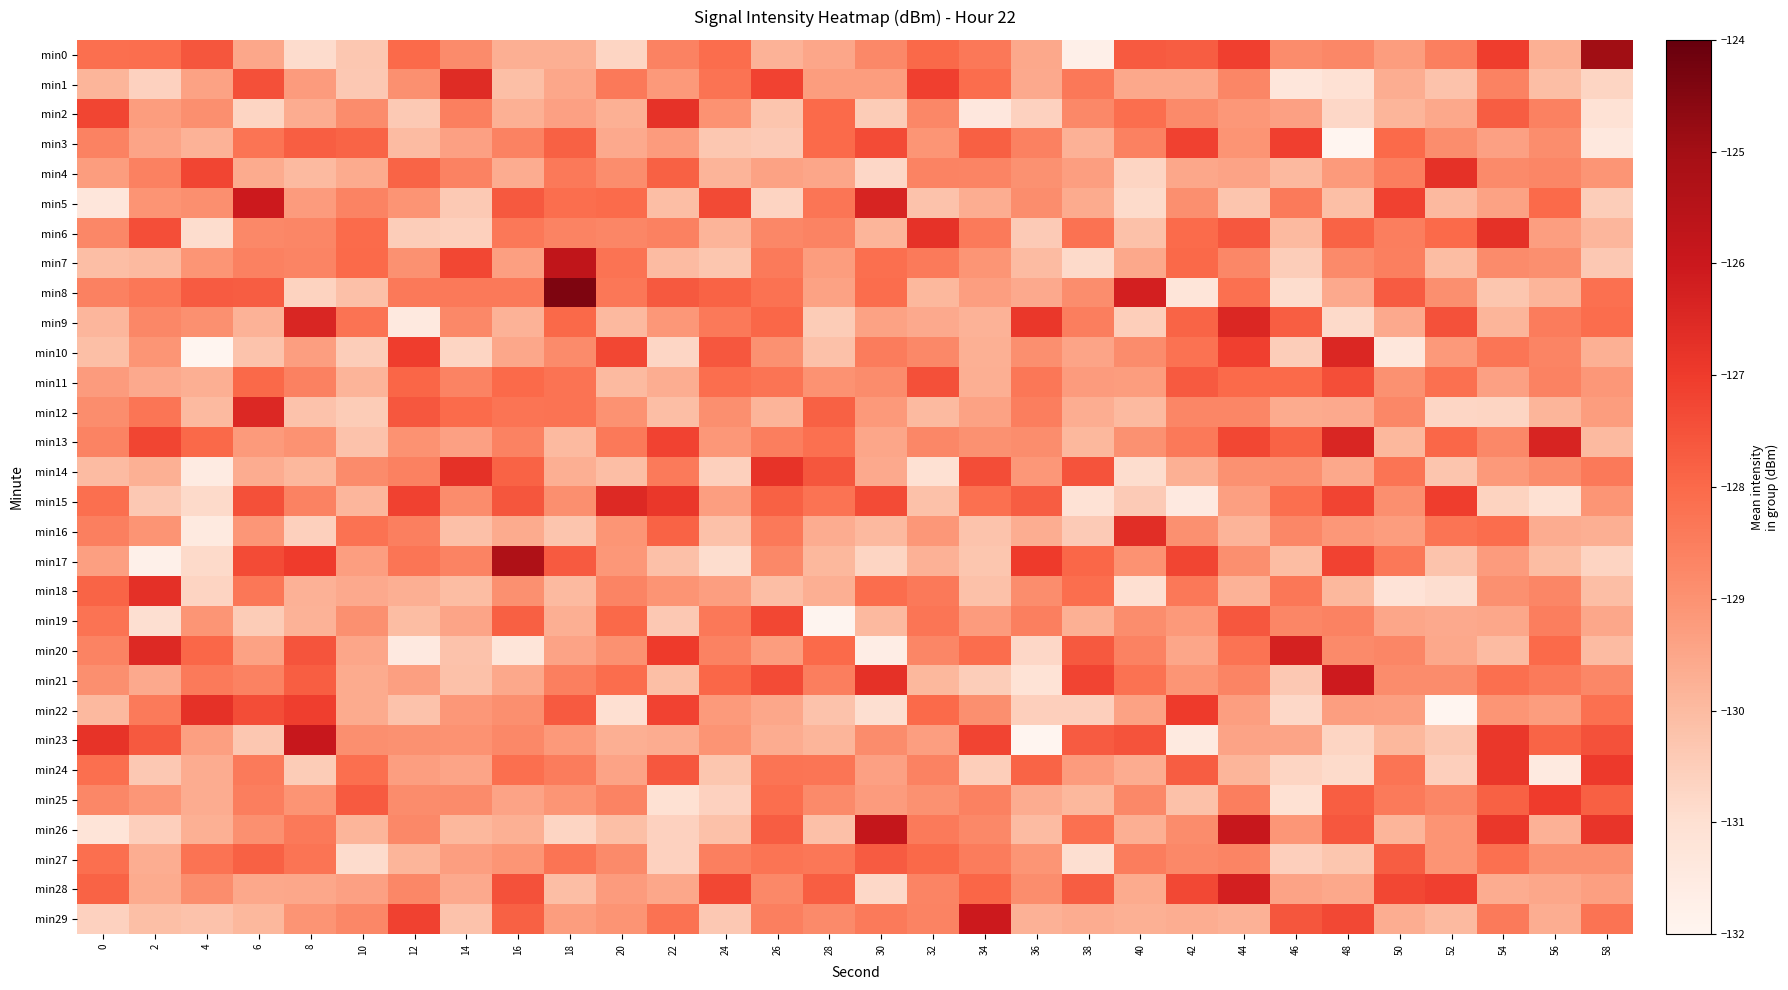

Reading left to right, list all the values displayed in this chart.

min0: 0=-128.1	2=-128.1	4=-127.6	6=-129.5	8=-130.9	10=-130.3	12=-128.0	14=-128.8	16=-129.7	18=-129.7	20=-130.7	22=-128.6	24=-128.1	26=-129.8	28=-129.5	30=-128.8	32=-128.0	34=-128.4	36=-129.6	38=-131.7	40=-127.7	42=-127.7	44=-127.1	46=-128.9	48=-128.7	50=-129.3	52=-128.6	54=-127.0	56=-129.7	58=-124.9
min1: 0=-129.8	2=-130.6	4=-129.4	6=-127.4	8=-129.2	10=-130.4	12=-128.9	14=-126.6	16=-130.1	18=-129.5	20=-128.4	22=-129.2	24=-128.2	26=-127.2	28=-129.3	30=-129.3	32=-127.1	34=-128.1	36=-129.6	38=-128.3	40=-129.6	42=-129.6	44=-128.7	46=-131.3	48=-131.1	50=-129.7	52=-130.2	54=-128.6	56=-130.1	58=-130.7
min2: 0=-127.2	2=-129.3	4=-128.9	6=-130.7	8=-129.7	10=-128.9	12=-130.4	14=-128.5	16=-129.7	18=-129.4	20=-129.7	22=-126.8	24=-129.0	26=-130.3	28=-128.0	30=-130.5	32=-128.7	34=-131.4	36=-130.6	38=-128.8	40=-128.1	42=-128.8	44=-129.1	46=-129.4	48=-130.8	50=-129.9	52=-129.6	54=-127.7	56=-128.6	58=-131.1
min3: 0=-128.6	2=-129.5	4=-129.8	6=-128.3	8=-127.8	10=-127.9	12=-130.0	14=-129.4	16=-128.6	18=-127.8	20=-129.6	22=-129.2	24=-130.3	26=-130.4	28=-128.0	30=-127.4	32=-129.1	34=-127.8	36=-128.6	38=-129.8	40=-128.6	42=-127.2	44=-129.0	46=-127.1	48=-132.1	50=-128.0	52=-128.9	54=-129.4	56=-128.9	58=-131.4
min4: 0=-129.3	2=-128.6	4=-127.2	6=-129.6	8=-130.0	10=-129.6	12=-127.9	14=-128.6	16=-129.6	18=-128.4	20=-128.9	22=-127.8	24=-129.8	26=-129.4	28=-129.5	30=-130.8	32=-128.6	34=-128.7	36=-129.0	38=-129.3	40=-130.7	42=-129.5	44=-129.4	46=-130.0	48=-129.2	50=-128.5	52=-126.7	54=-128.8	56=-128.7	58=-129.1
min5: 0=-131.3	2=-129.0	4=-128.9	6=-126.0	8=-129.2	10=-128.6	12=-129.0	14=-130.4	16=-127.6	18=-128.1	20=-128.1	22=-130.1	24=-127.3	26=-130.7	28=-128.3	30=-126.4	32=-130.2	34=-129.7	36=-128.9	38=-129.6	40=-130.9	42=-128.9	44=-130.3	46=-128.4	48=-130.1	50=-127.1	52=-129.9	54=-129.4	56=-128.0	58=-130.5
min6: 0=-128.7	2=-127.4	4=-130.9	6=-128.8	8=-128.7	10=-128.1	12=-130.5	14=-130.6	16=-128.4	18=-128.6	20=-128.7	22=-128.6	24=-129.8	26=-128.7	28=-128.6	30=-129.9	32=-126.8	34=-128.4	36=-130.4	38=-128.2	40=-130.2	42=-128.1	44=-127.6	46=-130.0	48=-127.8	50=-128.5	52=-128.0	54=-126.7	56=-129.3	58=-129.9
min7: 0=-130.1	2=-130.0	4=-129.1	6=-128.6	8=-128.7	10=-128.0	12=-129.0	14=-127.3	16=-129.3	18=-125.7	20=-128.2	22=-130.0	24=-130.3	26=-128.4	28=-129.3	30=-128.1	32=-128.4	34=-129.1	36=-130.0	38=-130.8	40=-129.5	42=-128.0	44=-128.7	46=-130.5	48=-128.8	50=-128.5	52=-130.1	54=-128.8	56=-128.9	58=-130.4
min8: 0=-128.6	2=-128.3	4=-127.7	6=-127.7	8=-130.7	10=-130.1	12=-128.4	14=-128.4	16=-128.4	18=-124.4	20=-128.3	22=-127.6	24=-127.9	26=-128.2	28=-129.4	30=-128.1	32=-129.9	34=-129.3	36=-129.6	38=-128.9	40=-126.2	42=-131.2	44=-128.2	46=-130.9	48=-129.6	50=-127.7	52=-128.9	54=-130.3	56=-129.9	58=-128.2
min9: 0=-129.9	2=-128.7	4=-128.9	6=-129.8	8=-126.4	10=-128.2	12=-131.4	14=-128.8	16=-129.8	18=-128.0	20=-130.0	22=-129.1	24=-128.4	26=-128.0	28=-130.4	30=-129.4	32=-129.6	34=-129.8	36=-126.9	38=-128.5	40=-130.5	42=-127.9	44=-126.5	46=-127.8	48=-130.8	50=-129.6	52=-127.5	54=-129.8	56=-128.5	58=-128.1
min10: 0=-130.1	2=-129.1	4=-132.9	6=-130.2	8=-129.3	10=-130.5	12=-127.0	14=-130.7	16=-129.5	18=-128.8	20=-127.3	22=-130.7	24=-127.6	26=-129.0	28=-130.2	30=-128.4	32=-128.8	34=-129.7	36=-128.9	38=-129.5	40=-128.9	42=-128.2	44=-127.1	46=-130.5	48=-126.4	50=-131.3	52=-129.2	54=-128.3	56=-128.7	58=-129.7
min11: 0=-129.2	2=-129.6	4=-129.7	6=-128.0	8=-128.6	10=-129.8	12=-127.9	14=-128.6	16=-128.0	18=-128.2	20=-130.0	22=-129.7	24=-128.1	26=-128.3	28=-129.0	30=-128.9	32=-127.5	34=-129.7	36=-128.3	38=-129.2	40=-129.3	42=-127.7	44=-128.0	46=-128.0	48=-127.4	50=-129.0	52=-128.2	54=-129.4	56=-128.6	58=-129.2
min12: 0=-128.9	2=-128.3	4=-130.0	6=-126.5	8=-130.2	10=-130.5	12=-127.6	14=-128.1	16=-128.3	18=-128.2	20=-129.0	22=-130.1	24=-128.9	26=-129.8	28=-127.8	30=-129.2	32=-130.0	34=-129.4	36=-128.5	38=-129.7	40=-130.0	42=-128.7	44=-128.7	46=-129.6	48=-129.6	50=-128.7	52=-130.7	54=-130.7	56=-129.9	58=-129.3
min13: 0=-128.6	2=-127.2	4=-128.0	6=-129.2	8=-129.0	10=-130.2	12=-129.0	14=-129.3	16=-128.6	18=-130.0	20=-128.4	22=-127.2	24=-129.1	26=-128.5	28=-128.2	30=-129.5	32=-128.7	34=-129.0	36=-128.9	38=-129.9	40=-129.0	42=-128.4	44=-127.3	46=-127.8	48=-126.4	50=-129.9	52=-128.0	54=-128.8	56=-126.4	58=-130.0
min14: 0=-130.0	2=-129.7	4=-131.5	6=-129.6	8=-129.9	10=-128.8	12=-128.6	14=-126.7	16=-127.9	18=-129.7	20=-130.1	22=-128.4	24=-130.6	26=-126.8	28=-127.6	30=-129.6	32=-131.1	34=-127.4	36=-129.1	38=-127.5	40=-130.9	42=-129.7	44=-129.0	46=-128.9	48=-129.5	50=-128.3	52=-130.3	54=-129.2	56=-128.9	58=-128.4
min15: 0=-128.1	2=-130.3	4=-130.8	6=-127.5	8=-128.6	10=-129.9	12=-127.1	14=-128.9	16=-127.6	18=-128.9	20=-126.5	22=-126.9	24=-129.3	26=-127.8	28=-128.2	30=-127.4	32=-130.2	34=-128.2	36=-127.7	38=-131.1	40=-130.4	42=-131.4	44=-129.3	46=-128.1	48=-127.2	50=-128.9	52=-127.0	54=-130.7	56=-131.0	58=-129.1
min16: 0=-128.5	2=-129.0	4=-131.5	6=-129.1	8=-130.6	10=-128.2	12=-128.6	14=-130.1	16=-129.6	18=-130.3	20=-129.1	22=-127.9	24=-130.2	26=-128.4	28=-129.6	30=-130.0	32=-129.1	34=-130.2	36=-129.7	38=-130.4	40=-126.6	42=-129.0	44=-129.8	46=-128.7	48=-129.1	50=-129.3	52=-128.3	54=-128.1	56=-129.6	58=-129.7
min17: 0=-129.3	2=-131.8	4=-130.8	6=-127.4	8=-127.0	10=-129.3	12=-128.3	14=-128.6	16=-125.3	18=-127.7	20=-129.2	22=-130.1	24=-130.9	26=-128.8	28=-129.9	30=-130.7	32=-129.8	34=-130.3	36=-127.0	38=-127.9	40=-129.0	42=-127.2	44=-128.9	46=-130.0	48=-127.2	50=-128.4	52=-130.2	54=-129.2	56=-130.1	58=-130.7
min18: 0=-127.9	2=-126.7	4=-130.7	6=-128.3	8=-129.8	10=-129.6	12=-129.7	14=-130.0	16=-128.9	18=-130.0	20=-128.7	22=-129.1	24=-129.3	26=-130.1	28=-129.7	30=-128.1	32=-128.4	34=-130.2	36=-128.9	38=-128.1	40=-131.0	42=-128.3	44=-129.8	46=-128.3	48=-129.9	50=-131.2	52=-131.0	54=-128.9	56=-128.7	58=-130.1
min19: 0=-128.2	2=-131.0	4=-129.1	6=-130.5	8=-129.8	10=-128.9	12=-130.0	14=-129.5	16=-127.8	18=-129.7	20=-128.0	22=-130.4	24=-128.4	26=-127.3	28=-132.0	30=-130.0	32=-128.3	34=-129.2	36=-128.6	38=-129.7	40=-128.9	42=-129.2	44=-127.6	46=-128.7	48=-128.6	50=-129.5	52=-129.6	54=-129.5	56=-128.5	58=-129.5
min20: 0=-128.7	2=-126.5	4=-128.0	6=-129.4	8=-127.6	10=-129.5	12=-131.4	14=-130.2	16=-131.2	18=-129.4	20=-129.0	22=-127.0	24=-128.6	26=-129.3	28=-128.0	30=-131.7	32=-128.7	34=-128.1	36=-130.8	38=-127.6	40=-128.6	42=-129.5	44=-128.2	46=-126.3	48=-128.8	50=-128.7	52=-129.6	54=-130.0	56=-128.0	58=-130.0
min21: 0=-128.9	2=-129.6	4=-128.4	6=-128.6	8=-127.8	10=-129.6	12=-129.3	14=-130.2	16=-129.5	18=-128.5	20=-128.1	22=-130.1	24=-128.0	26=-127.4	28=-128.5	30=-126.7	32=-129.9	34=-130.5	36=-131.1	38=-127.2	40=-128.2	42=-129.1	44=-128.7	46=-130.4	48=-126.1	50=-128.8	52=-128.9	54=-128.1	56=-128.4	58=-128.7
min22: 0=-129.9	2=-128.4	4=-126.7	6=-127.4	8=-127.1	10=-129.6	12=-130.2	14=-129.2	16=-128.9	18=-127.7	20=-131.0	22=-127.2	24=-129.2	26=-129.5	28=-130.2	30=-131.0	32=-128.0	34=-128.9	36=-130.5	38=-130.6	40=-129.4	42=-127.0	44=-129.3	46=-130.8	48=-129.3	50=-129.3	52=-132.2	54=-129.1	56=-129.3	58=-128.2
min23: 0=-126.8	2=-127.6	4=-129.3	6=-130.3	8=-125.9	10=-128.9	12=-129.0	14=-129.0	16=-128.8	18=-129.2	20=-129.7	22=-129.7	24=-129.0	26=-129.7	28=-129.9	30=-128.9	32=-129.3	34=-127.2	36=-132.2	38=-127.7	40=-127.5	42=-131.5	44=-129.4	46=-129.4	48=-130.7	50=-129.9	52=-130.3	54=-126.9	56=-127.9	58=-127.5
min24: 0=-128.1	2=-130.4	4=-129.6	6=-128.4	8=-130.5	10=-128.1	12=-129.3	14=-129.4	16=-128.1	18=-128.5	20=-129.4	22=-127.6	24=-130.3	26=-128.3	28=-128.3	30=-129.4	32=-128.6	34=-130.5	36=-127.9	38=-129.2	40=-129.6	42=-127.7	44=-129.8	46=-130.7	48=-130.9	50=-128.3	52=-130.5	54=-126.9	56=-131.5	58=-127.0
min25: 0=-128.7	2=-129.1	4=-129.7	6=-128.5	8=-129.0	10=-127.7	12=-128.9	14=-128.8	16=-129.4	18=-129.1	20=-128.6	22=-131.1	24=-130.6	26=-128.1	28=-128.8	30=-129.2	32=-129.0	34=-128.6	36=-129.6	38=-129.9	40=-128.8	42=-130.2	44=-128.5	46=-131.0	48=-127.8	50=-128.4	52=-128.7	54=-127.8	56=-127.0	58=-127.8
min26: 0=-131.2	2=-130.5	4=-129.7	6=-129.0	8=-128.4	10=-129.9	12=-128.8	14=-129.9	16=-129.7	18=-130.7	20=-130.1	22=-130.6	24=-130.2	26=-127.7	28=-130.1	30=-125.8	32=-128.4	34=-128.8	36=-130.0	38=-128.2	40=-129.7	42=-128.9	44=-125.9	46=-129.1	48=-127.6	50=-129.8	52=-129.0	54=-126.9	56=-129.8	58=-126.8
min27: 0=-128.2	2=-129.7	4=-128.2	6=-127.8	8=-128.3	10=-130.9	12=-129.9	14=-129.3	16=-129.1	18=-128.3	20=-128.8	22=-130.6	24=-128.5	26=-128.3	28=-128.3	30=-127.7	32=-128.0	34=-128.4	36=-129.1	38=-131.0	40=-128.5	42=-128.8	44=-128.7	46=-130.5	48=-130.3	50=-127.7	52=-129.0	54=-128.2	56=-129.0	58=-129.0
min28: 0=-127.9	2=-129.6	4=-128.9	6=-129.6	8=-129.5	10=-129.4	12=-128.7	14=-129.6	16=-127.5	18=-130.1	20=-129.2	22=-129.5	24=-127.3	26=-128.8	28=-127.8	30=-130.8	32=-128.7	34=-127.9	36=-128.9	38=-127.7	40=-129.6	42=-127.3	44=-126.2	46=-129.4	48=-129.5	50=-127.3	52=-127.1	54=-129.6	56=-129.5	58=-129.3
min29: 0=-130.6	2=-130.1	4=-130.2	6=-129.9	8=-129.0	10=-128.7	12=-127.1	14=-130.2	16=-127.8	18=-129.3	20=-129.1	22=-128.2	24=-130.3	26=-128.5	28=-128.8	30=-128.4	32=-128.7	34=-126.1	36=-129.8	38=-129.6	40=-129.7	42=-129.7	44=-129.8	46=-127.6	48=-127.3	50=-129.7	52=-130.0	54=-128.4	56=-129.7	58=-128.2